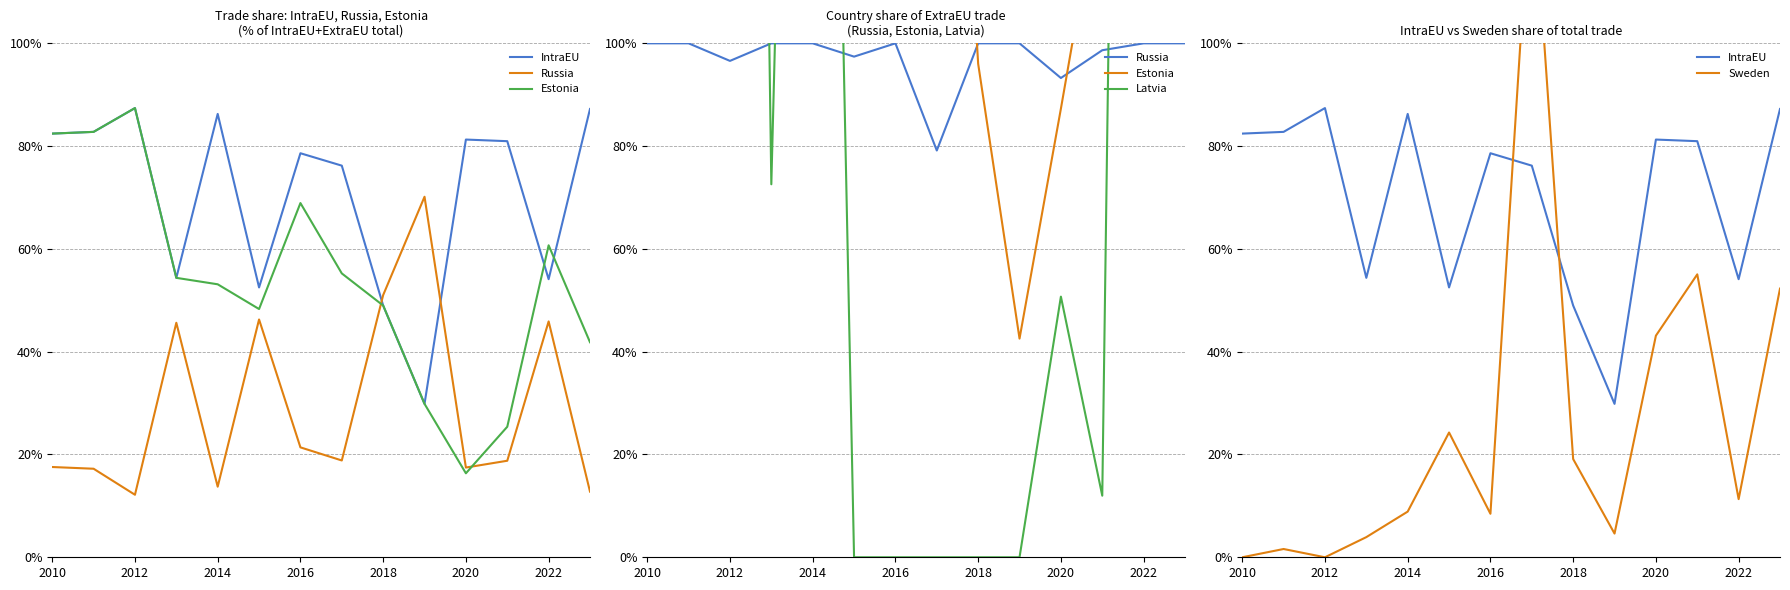

Which category has the lowest value in the Sweden series?

2010